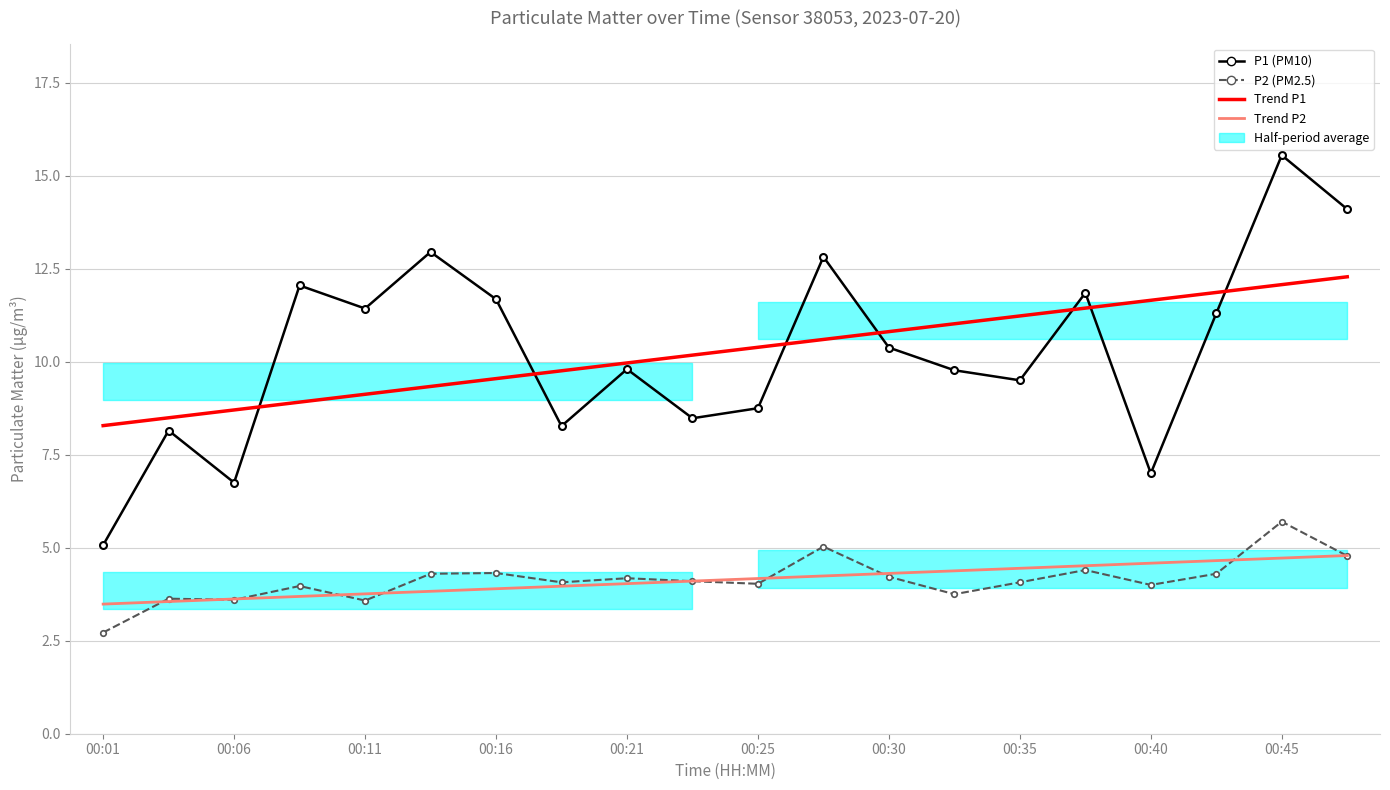

Reading left to right, list all the values displayed in this chart.

P1 (PM10): 5.1	8.2	6.8	12.1	11.4	12.9	11.7	8.3	9.8	8.5	8.8	12.8	10.4	9.8	9.5	11.8	7.0	11.3	15.6	14.1
P2 (PM2.5): 2.7	3.6	3.6	4.0	3.6	4.3	4.3	4.1	4.2	4.1	4.0	5.0	4.2	3.8	4.1	4.4	4.0	4.3	5.7	4.8
Trend P1: 8.3	8.5	8.7	8.9	9.1	9.3	9.5	9.8	10.0	10.2	10.4	10.6	10.8	11.0	11.2	11.4	11.7	11.9	12.1	12.3
Trend P2: 3.5	3.6	3.6	3.7	3.8	3.8	3.9	4.0	4.0	4.1	4.2	4.2	4.3	4.4	4.4	4.5	4.6	4.7	4.7	4.8